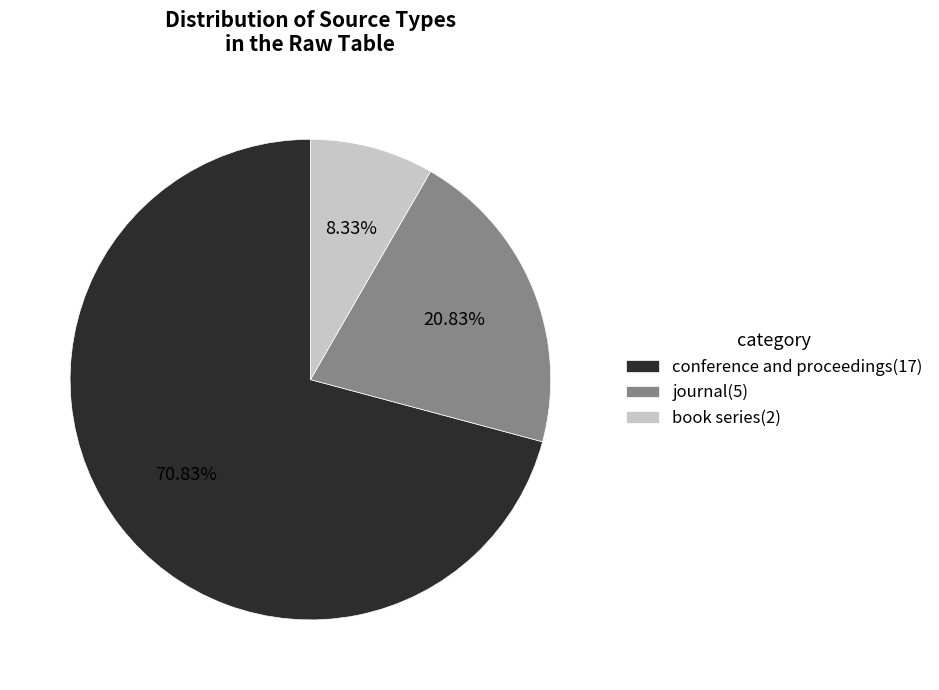

To the nearest percent, what portion does conference and proceedings represent?

71%